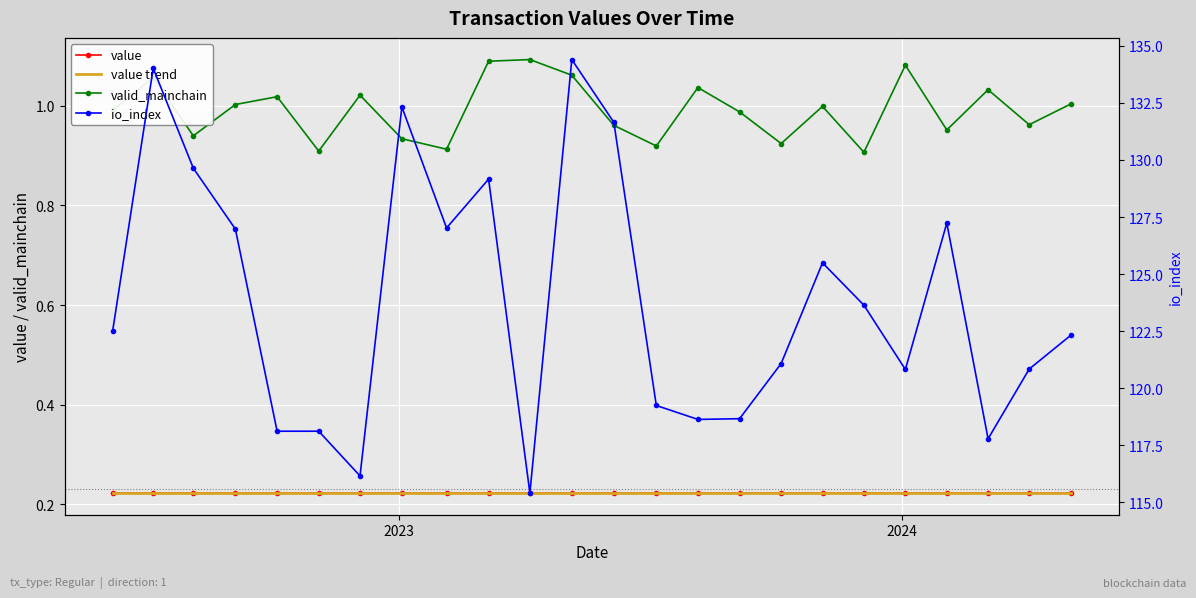

Which series has the largest range (max minus min)?

io_index